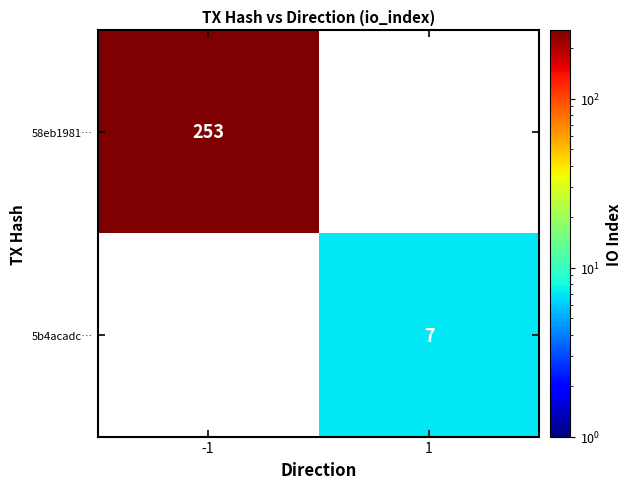

At which category does the chart reach its peak across all series?

-1